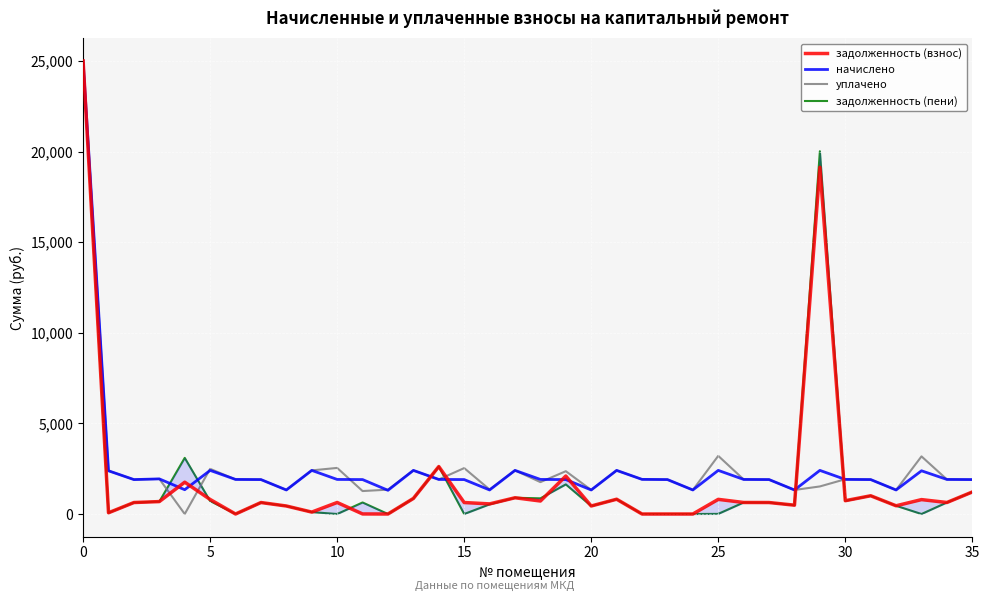

Which series changed the most between 13 and 35?

уплачено